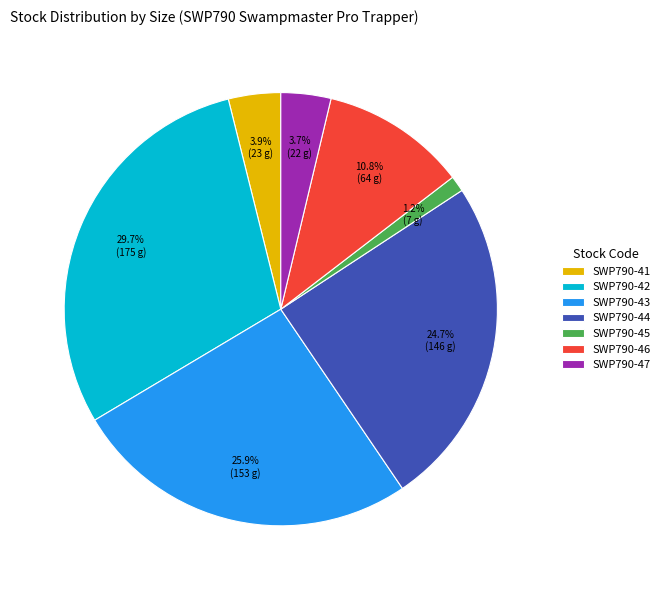

Is SWP790-44 the majority of the pie?

No